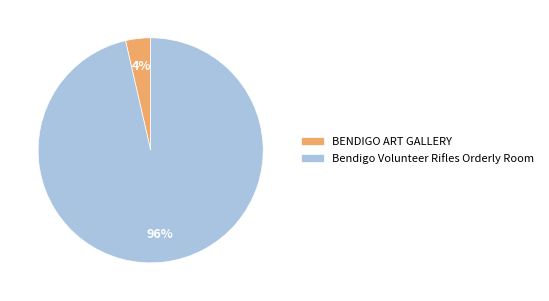

Which has a higher value, Bendigo Volunteer Rifles Orderly Room or BENDIGO ART GALLERY?

Bendigo Volunteer Rifles Orderly Room